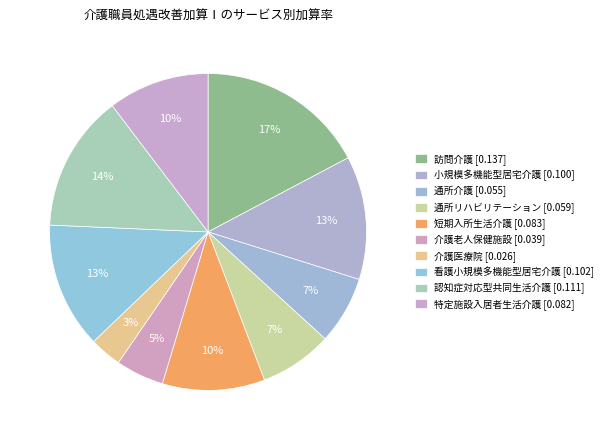

Is the sum of 特定施設入居者生活介護 and 小規模多機能型居宅介護 greater than half?

No